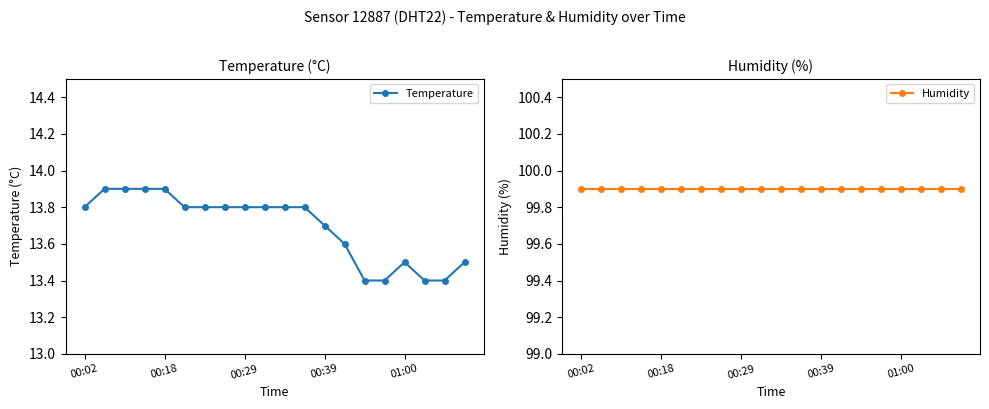

True or false: Humidity and Temperature intersect in this chart.

False